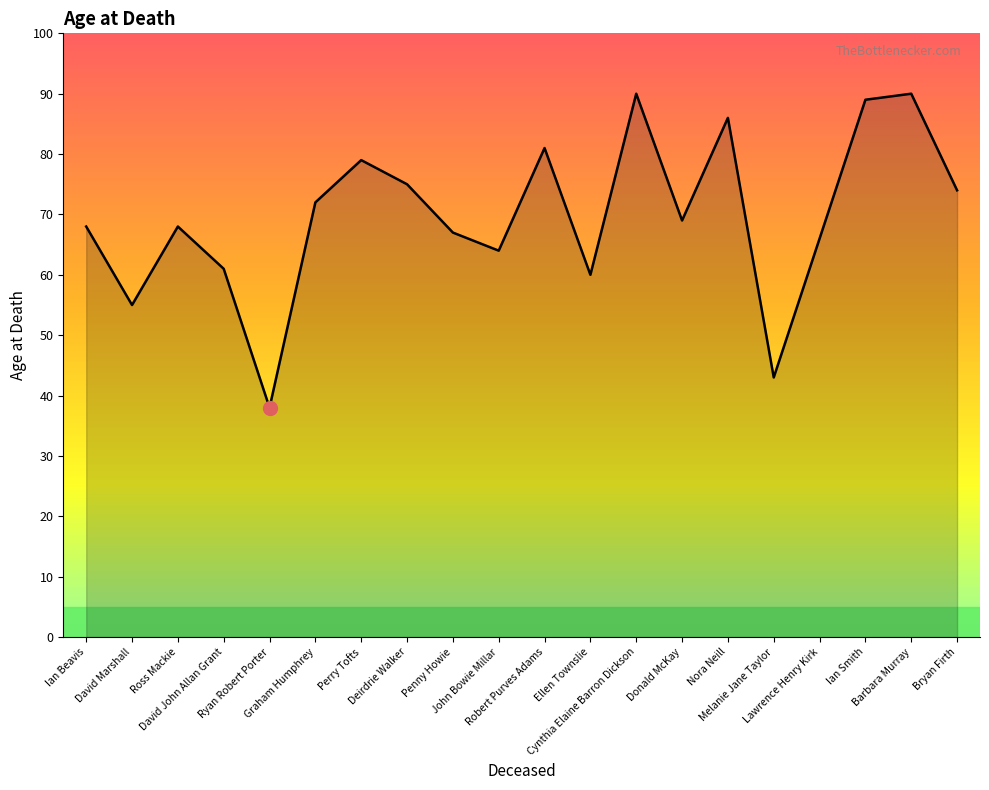

What is the average value?

70